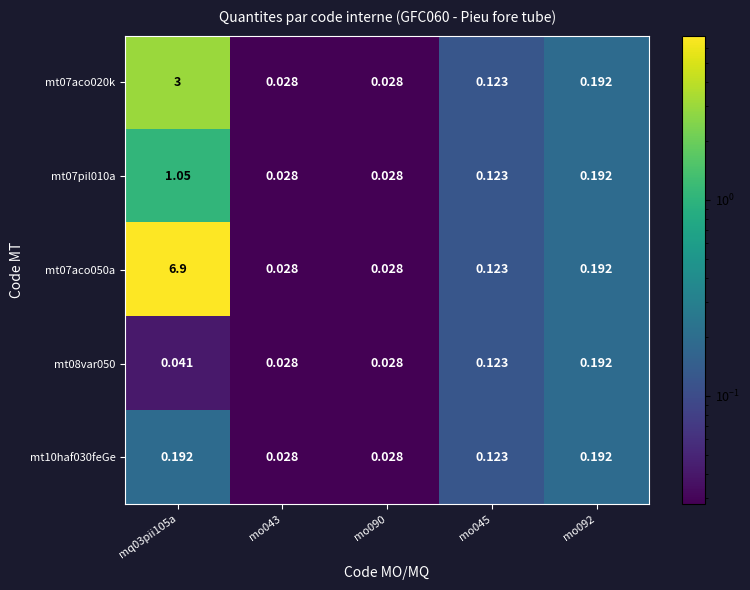

At which category is the sum across all series the highest?

mq03pii105a